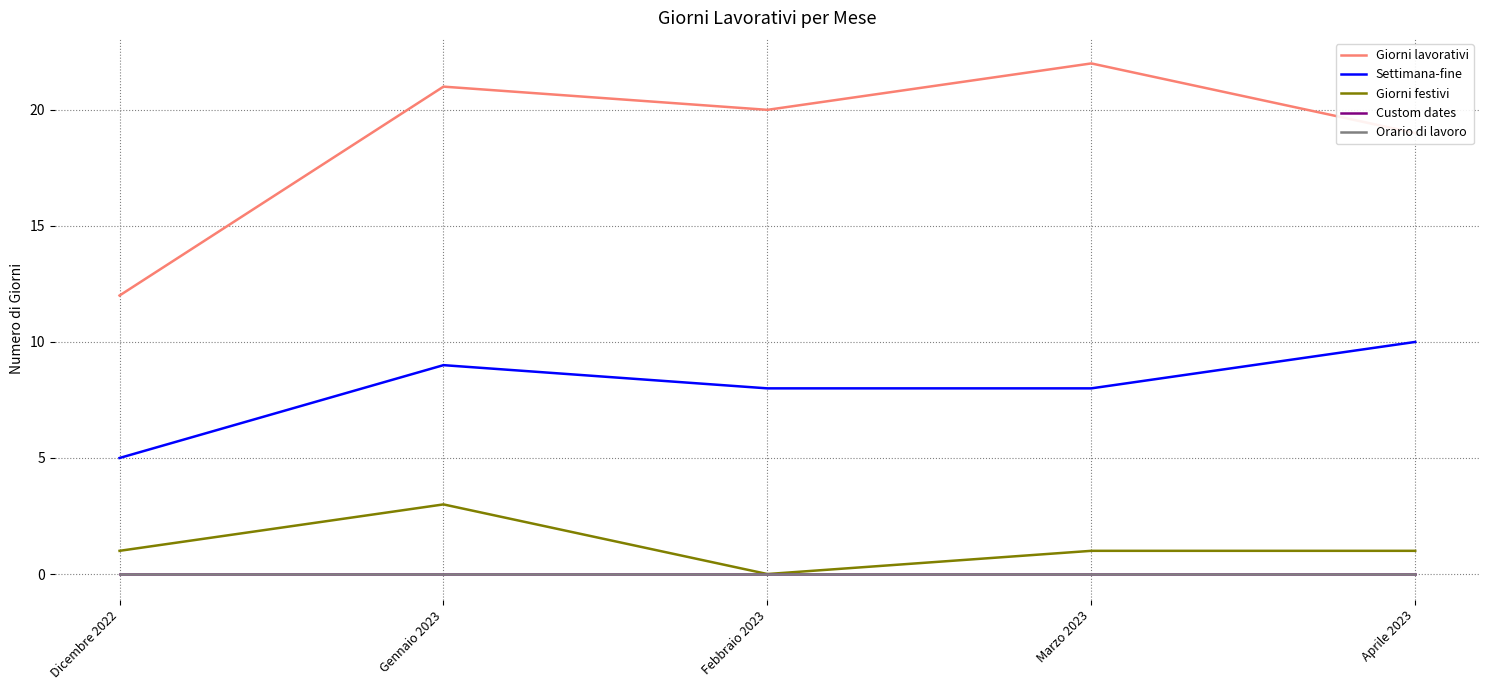

What is the label of the 5th point from the right?

Dicembre 2022